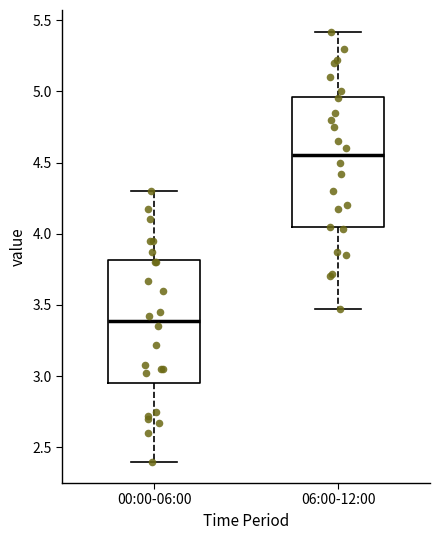

Reading left to right, read every box against the y-axis: the position of its median line, the range the box covers, and the ends of its whiskers. The values are not printed on the chart, so give them approximately, as read against the axis.

00:00-06:00: median 3.40, box 2.95 to 3.80, whiskers 2.40 to 4.30
06:00-12:00: median 4.55, box 4.05 to 4.95, whiskers 3.45 to 5.40